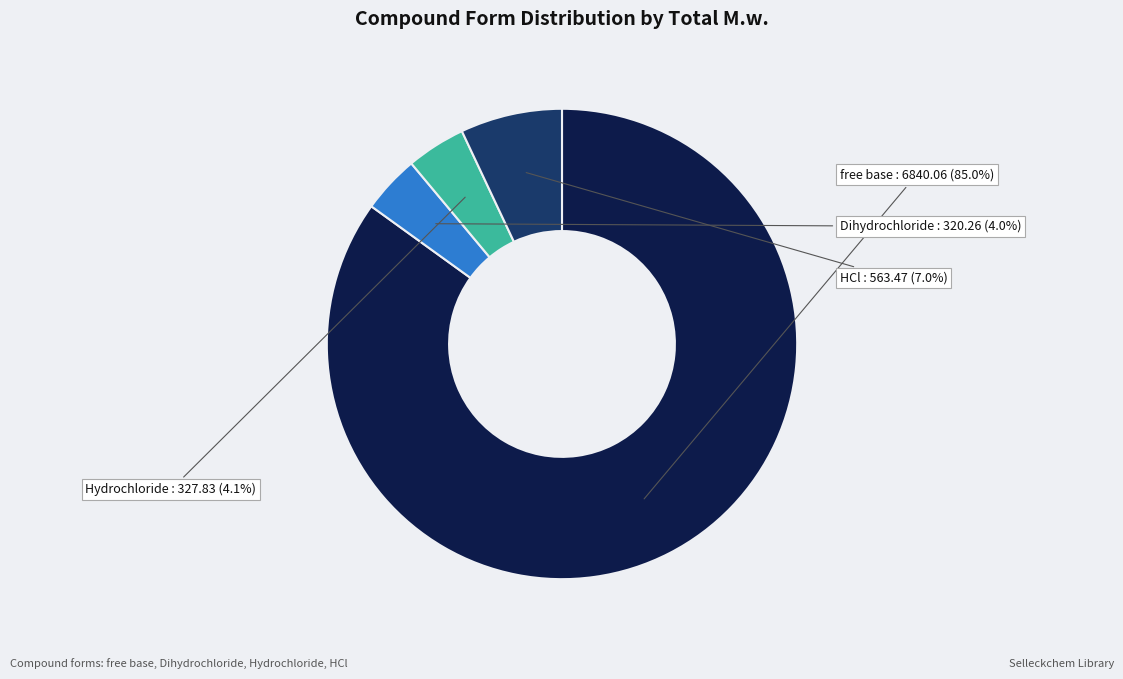

Does any single category account for the majority?

Yes